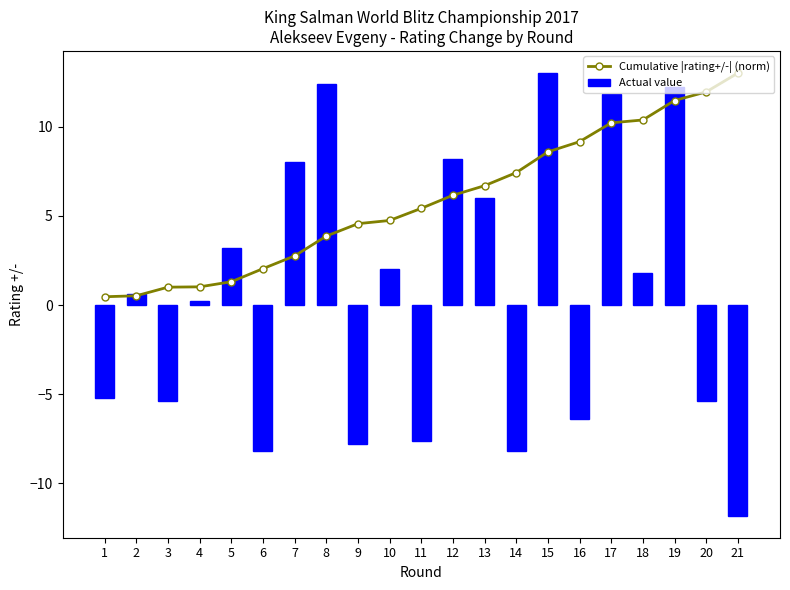

At 20, list the series in order from largest to smallest.

Cumulative |rating+/-| (norm), Actual value